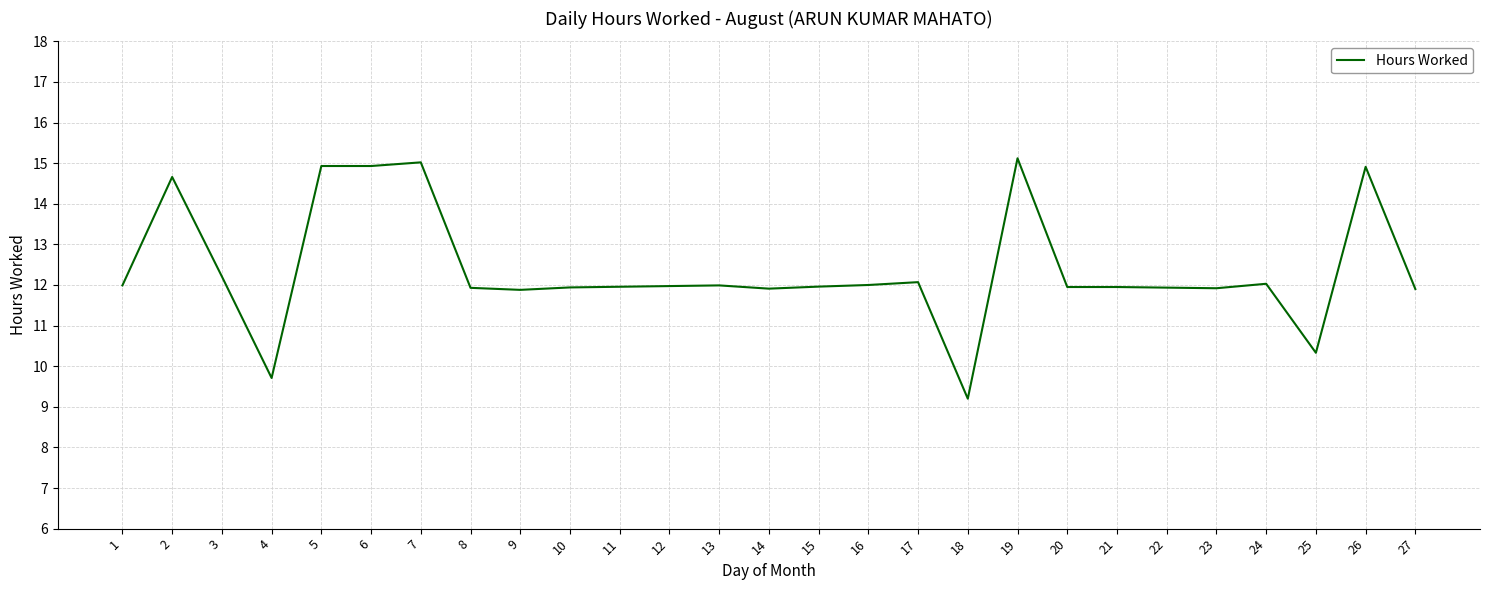

Approximately how many times larger is the value at 20 compared to 16?

1.0